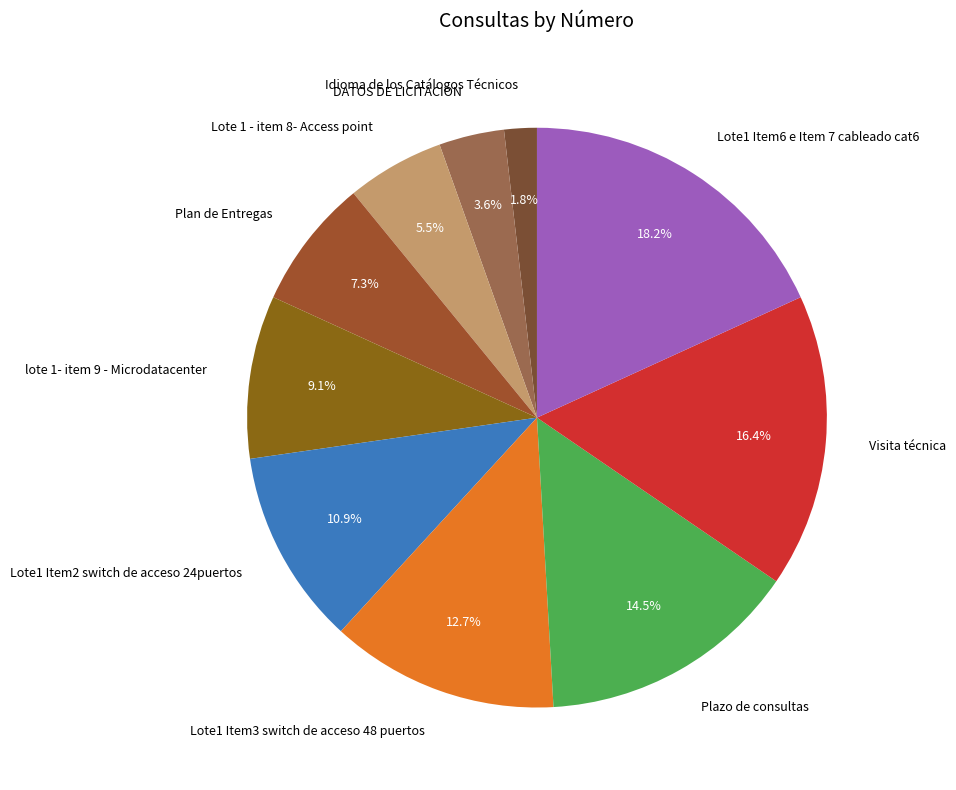

To the nearest percent, what percentage of the pie is DATOS DE LICITACION?

4%